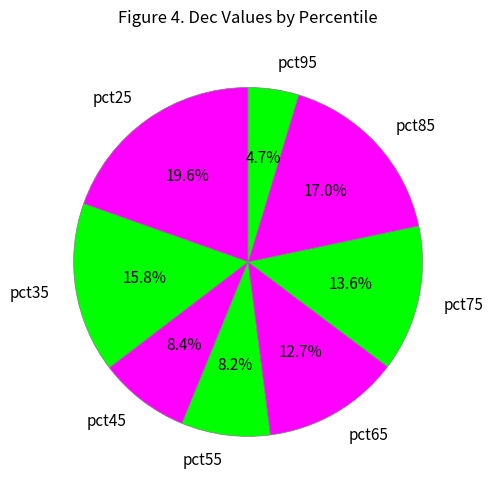

True or false: pct95 accounts for 5% of the total.

True